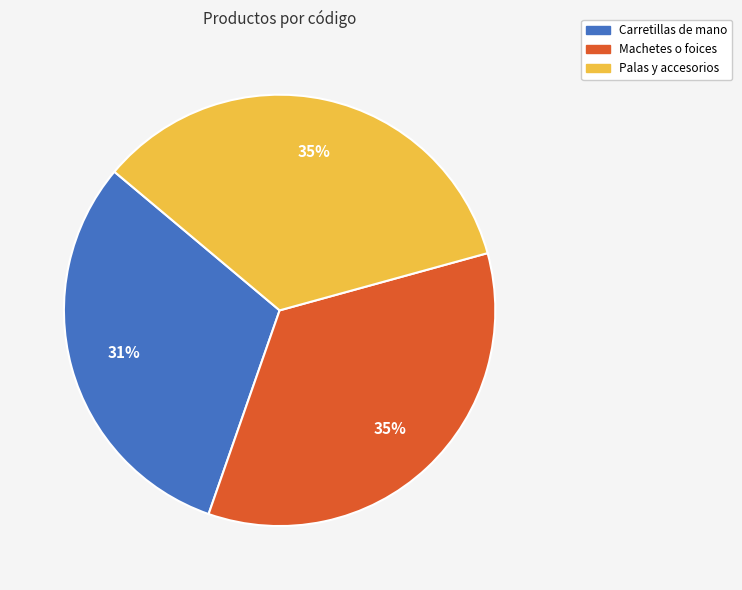

To the nearest percent, what portion does Palas y accesorios represent?

35%